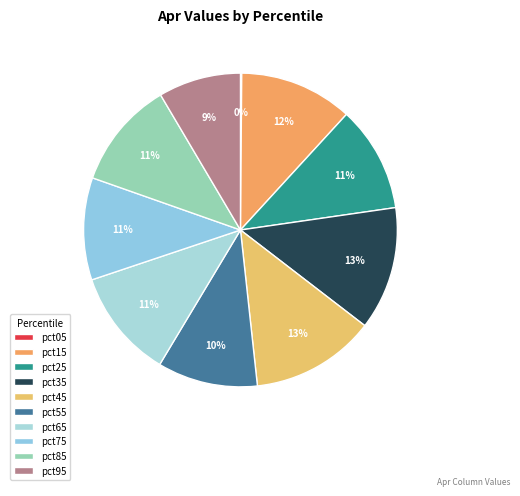

Which category has the biggest portion of the pie?

pct45